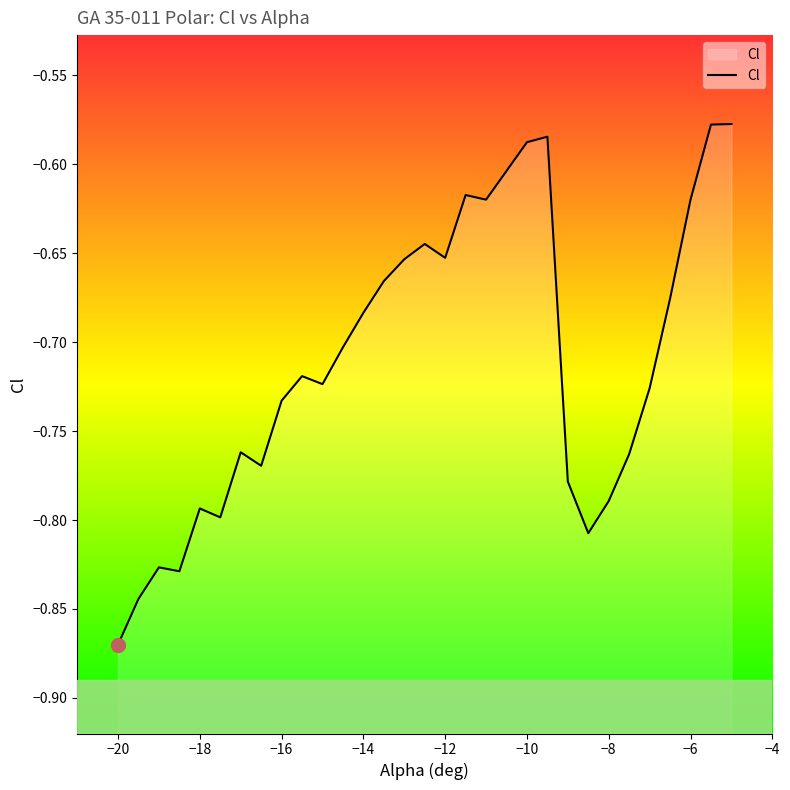

What is the difference between the second highest and minimum values?

0.3